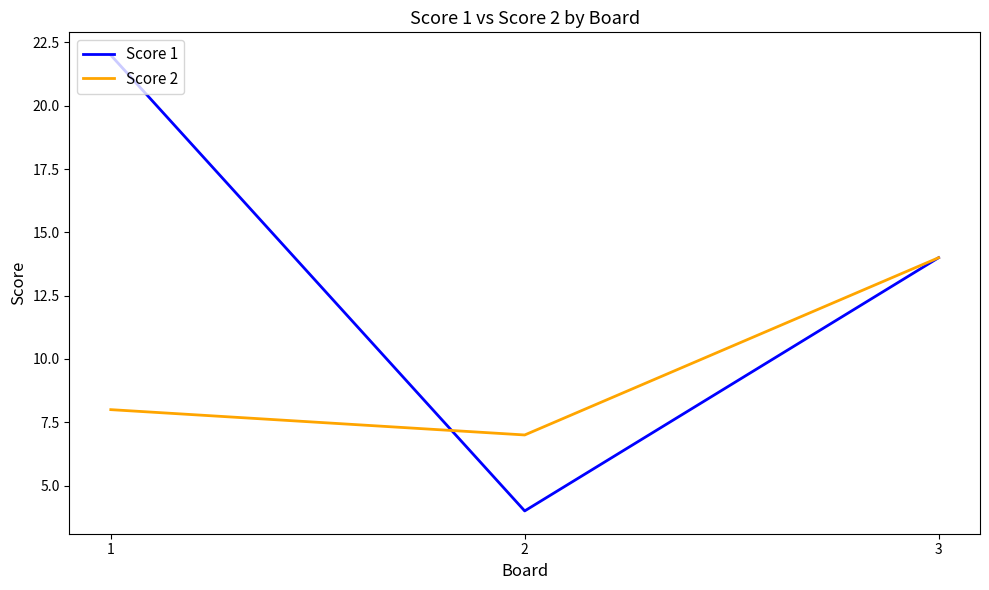

Reading left to right, list all the values displayed in this chart.

Score 1: 1=22	2=4	3=14
Score 2: 1=8	2=7	3=14